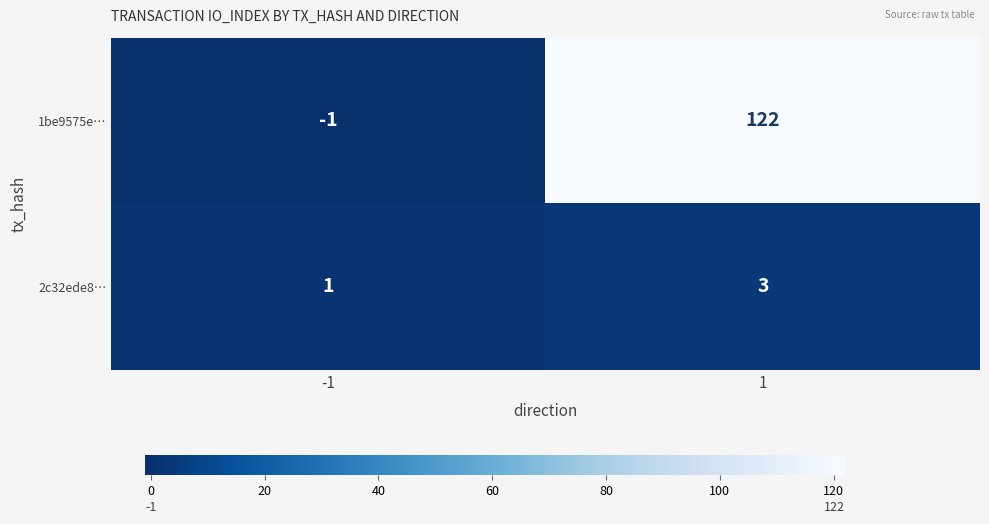

What is the difference between the 1be9575e… values at -1 and 1?

123